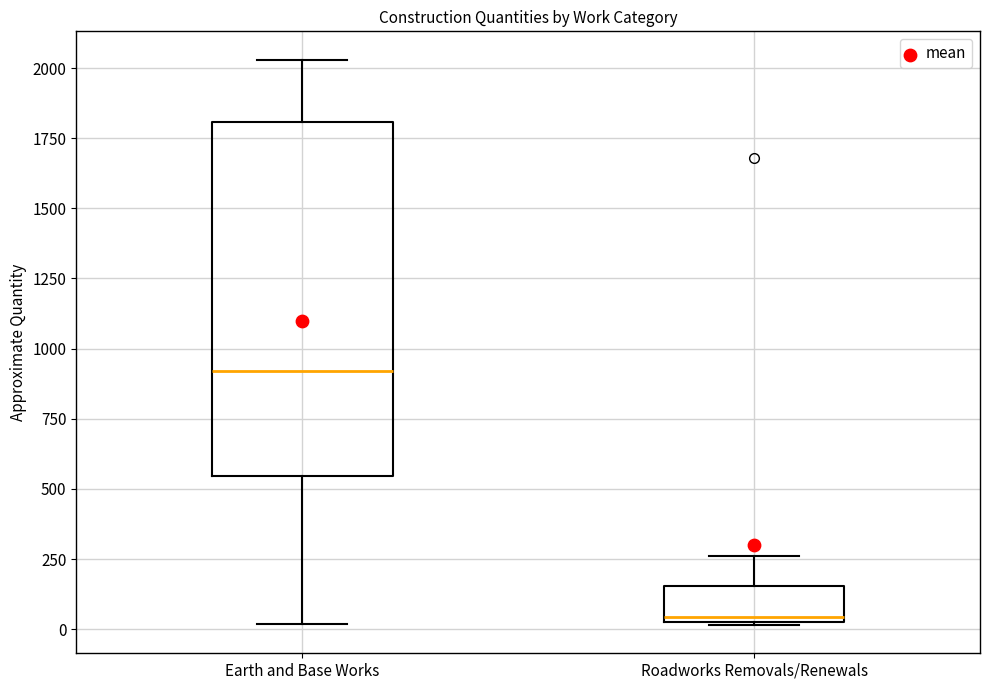

Reading left to right, read every box against the y-axis: the position of its median line, the range the box covers, and the ends of its whiskers. The values are not printed on the chart, so give them approximately, as read against the axis.

Earth and Base Works: median 900, box 550 to 1800, whiskers 0 to 2050
Roadworks Removals/Renewals: median 50 (just above the box's lower edge), box 50 to 150, whiskers 0 to 250